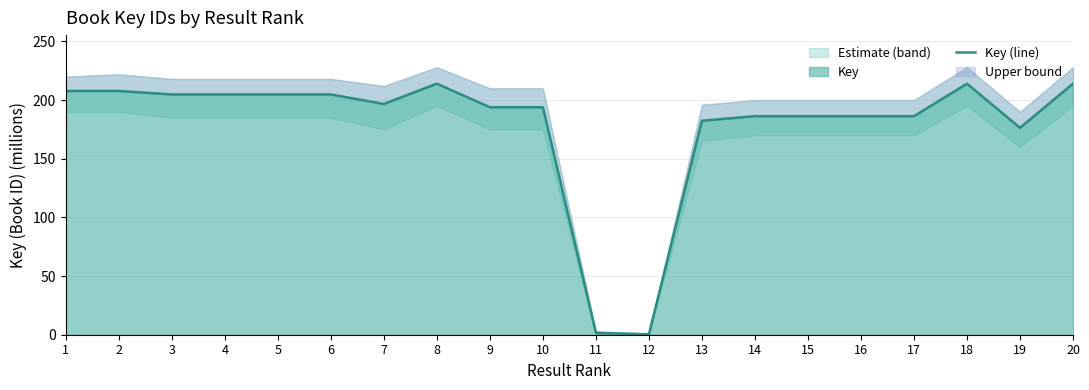

Where is the data nearest to the value 107?

19